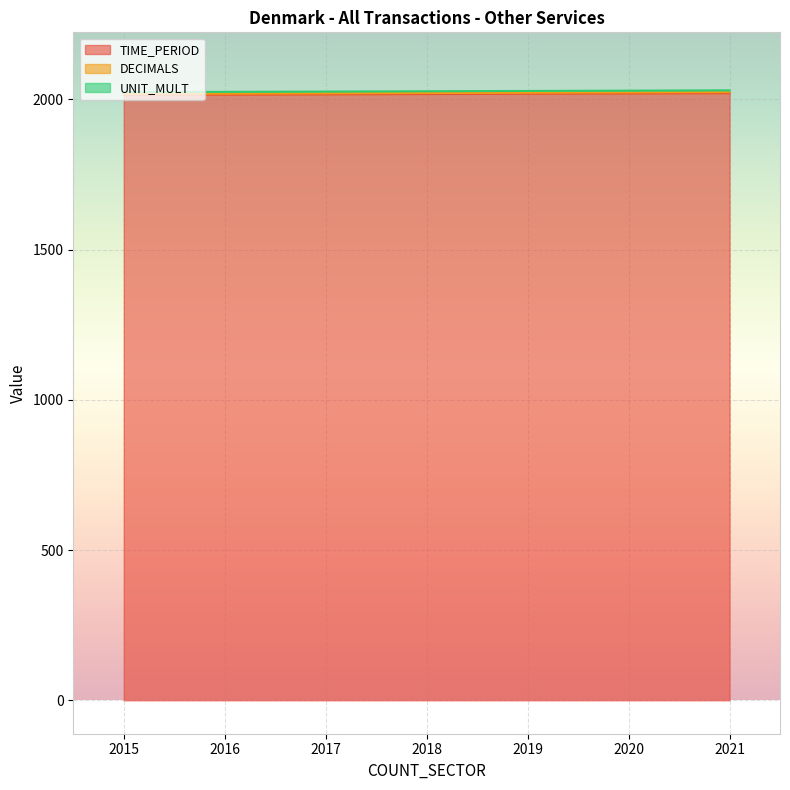

At which label does UNIT_MULT reach its peak?

2015